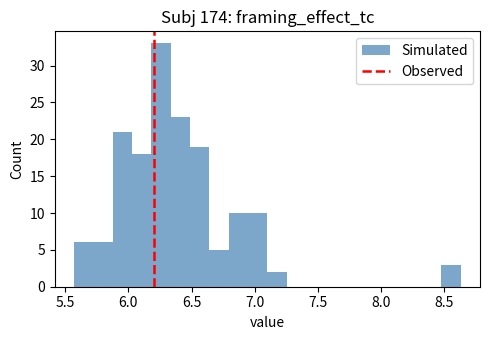

Around what value on the x-axis is the tallest bar? Give the approximate position of its centre, as read against the axis.

6.25